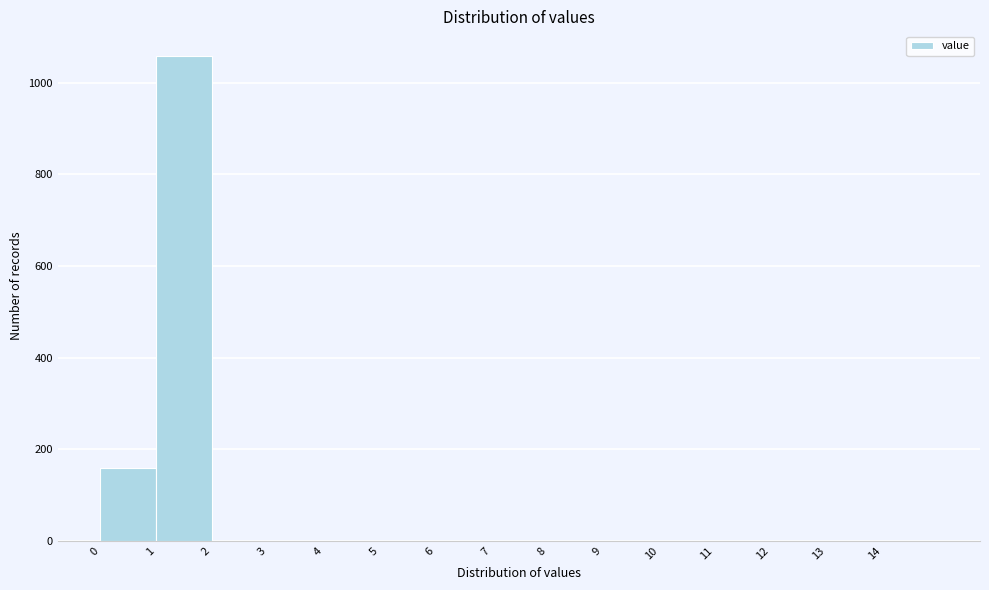

Which range on the x-axis has the tallest bar?

1 to 2